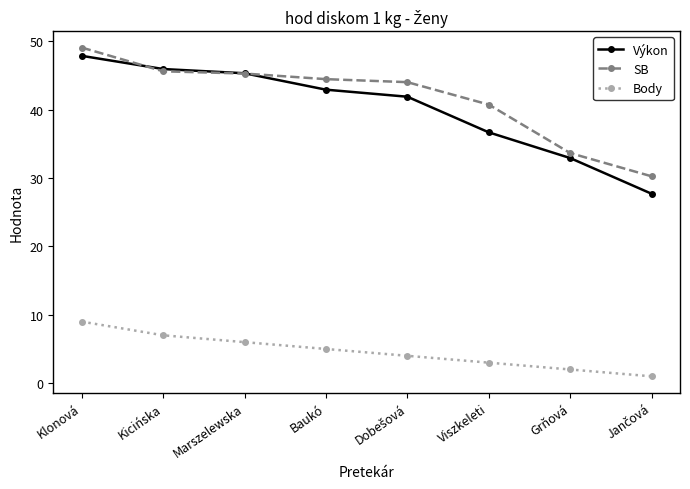

Where is Výkon nearest to the value 37?

Viszkeleti